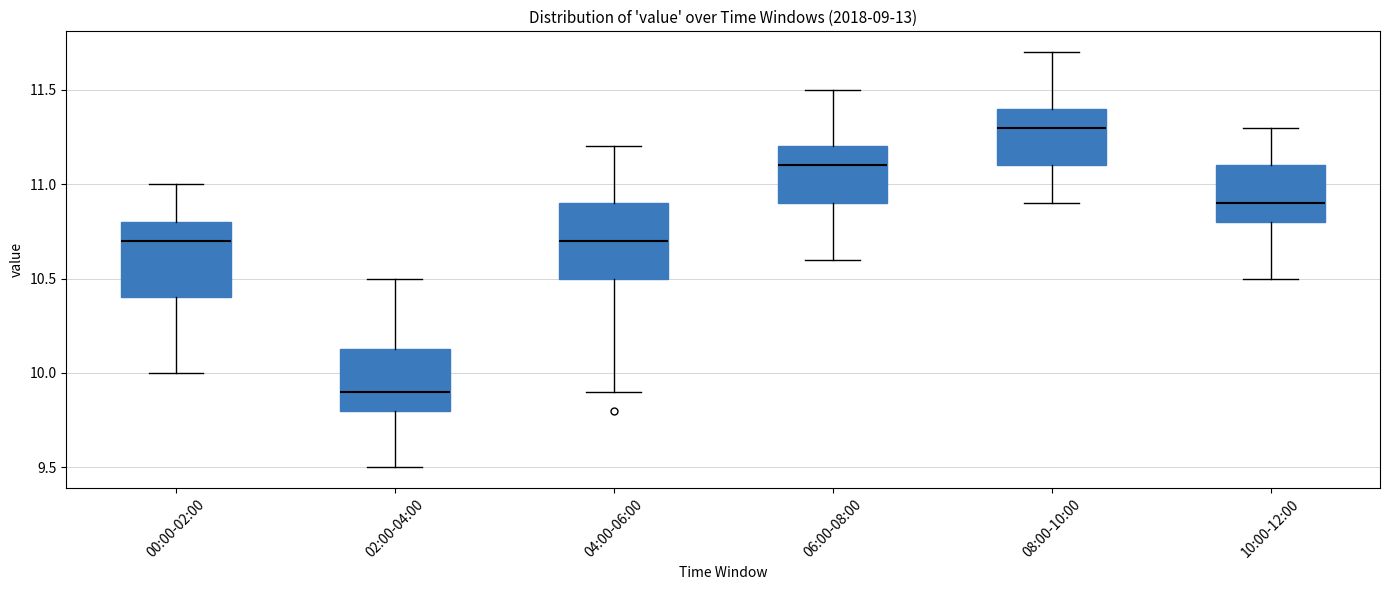

Reading left to right, read every box against the y-axis: the position of its median line, the range the box covers, and the ends of its whiskers. The values are not printed on the chart, so give them approximately, as read against the axis.

00:00-02:00: median 10.70, box 10.40 to 10.80, whiskers 10.00 to 11.00
02:00-04:00: median 9.90, box 9.80 to 10.15, whiskers 9.50 to 10.50
04:00-06:00: median 10.70, box 10.50 to 10.90, whiskers 9.90 to 11.20
06:00-08:00: median 11.10, box 10.90 to 11.20, whiskers 10.60 to 11.50
08:00-10:00: median 11.30, box 11.10 to 11.40, whiskers 10.90 to 11.70
10:00-12:00: median 10.90, box 10.80 to 11.10, whiskers 10.50 to 11.30